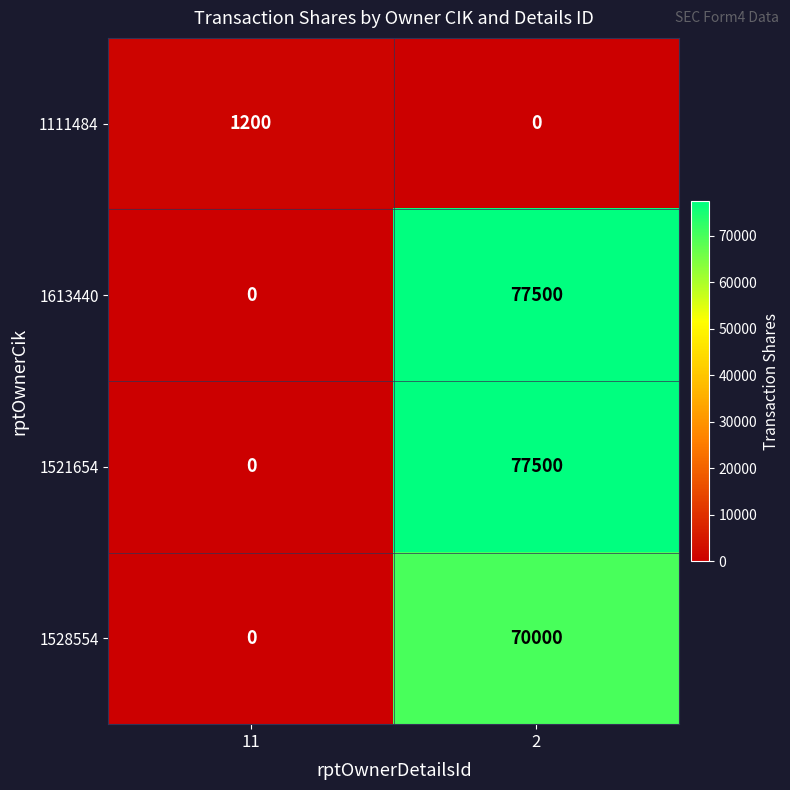

What value does the 1528554 series have at 2?

70000